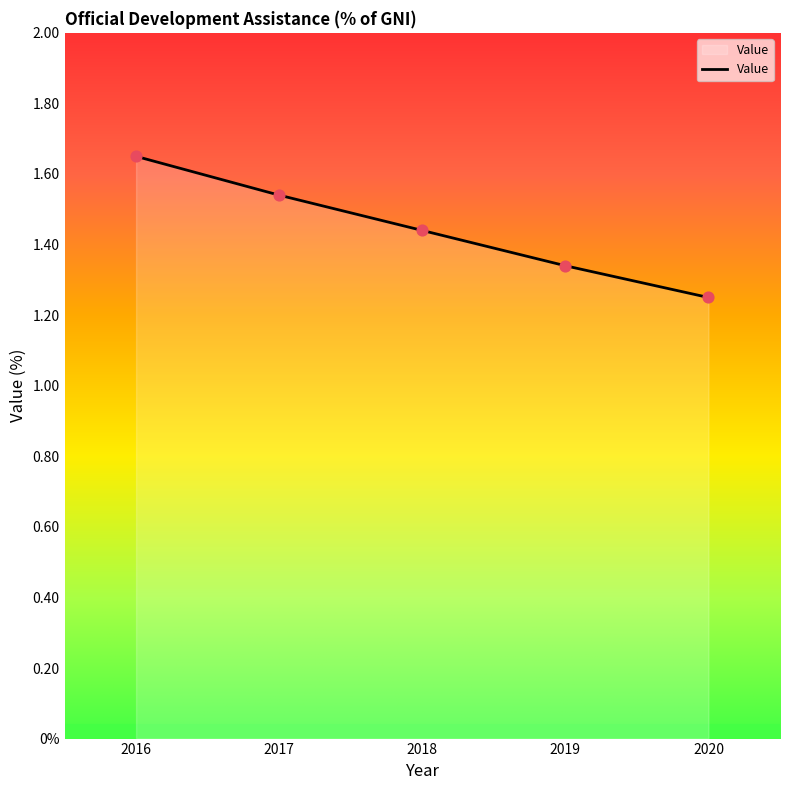

Is this an area chart (filled region under the line)?

Yes